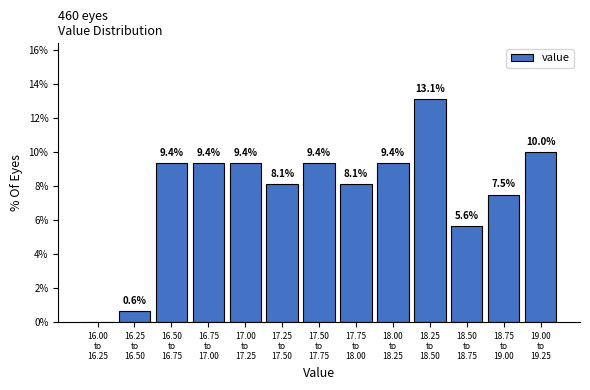

What is the maximum value shown in the chart?

13.1